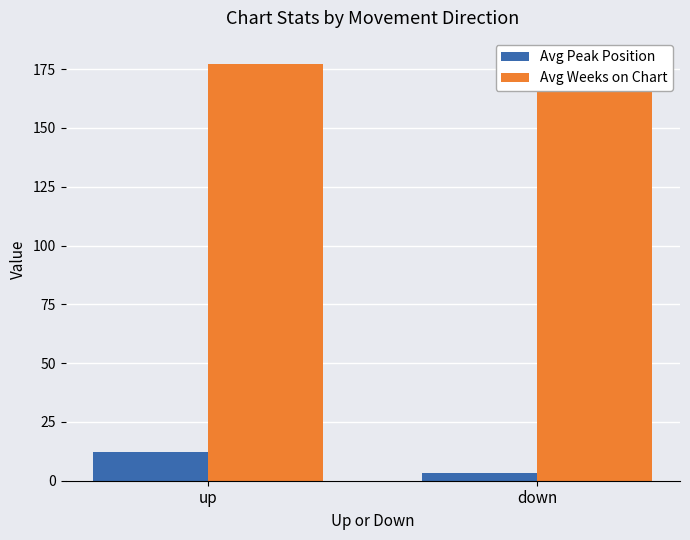

At up, list the series in order from largest to smallest.

Avg Weeks on Chart, Avg Peak Position